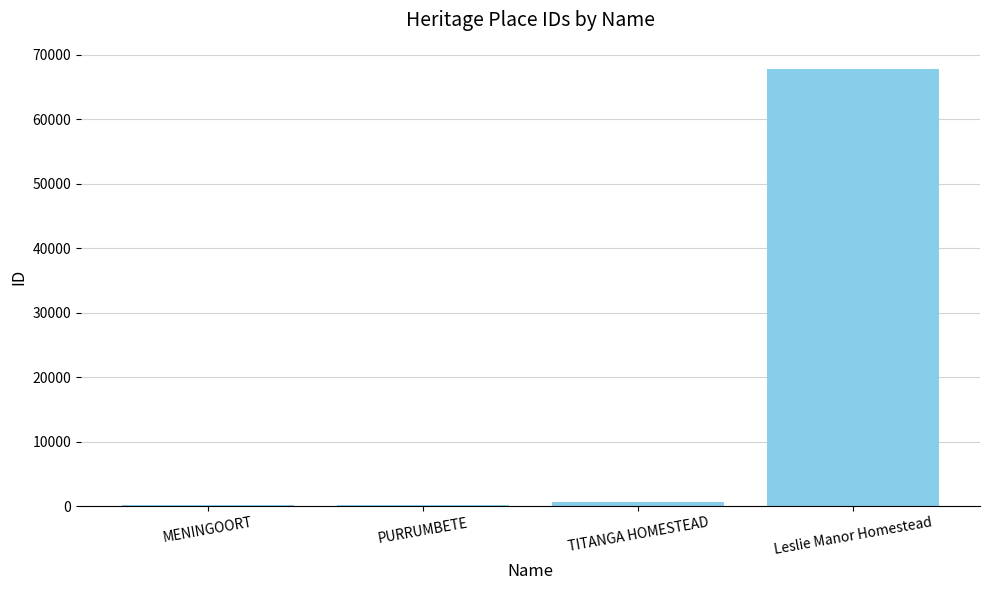

The chart shows a value of 37863 at Leslie Manor Homestead. True or false?

False